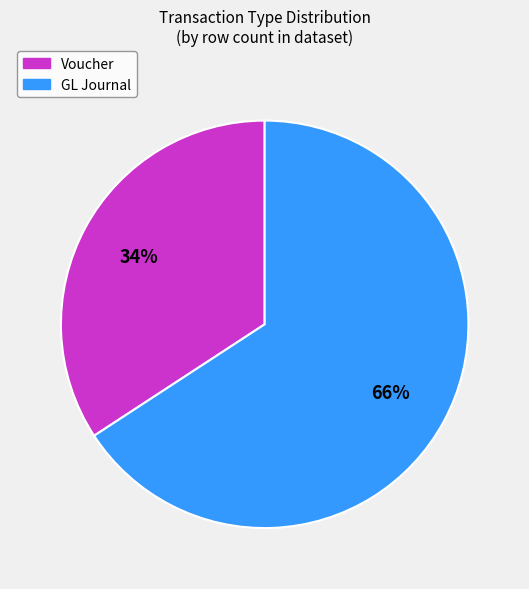

The GL Journal slice represents 66% of the pie. True or false?

True